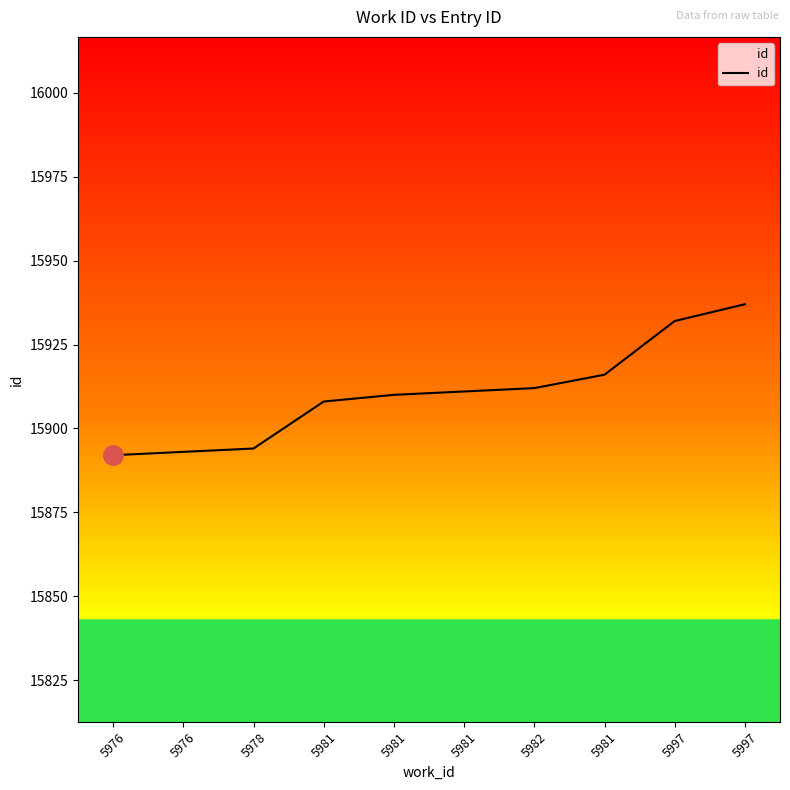

Is this an area chart (filled region under the line)?

No